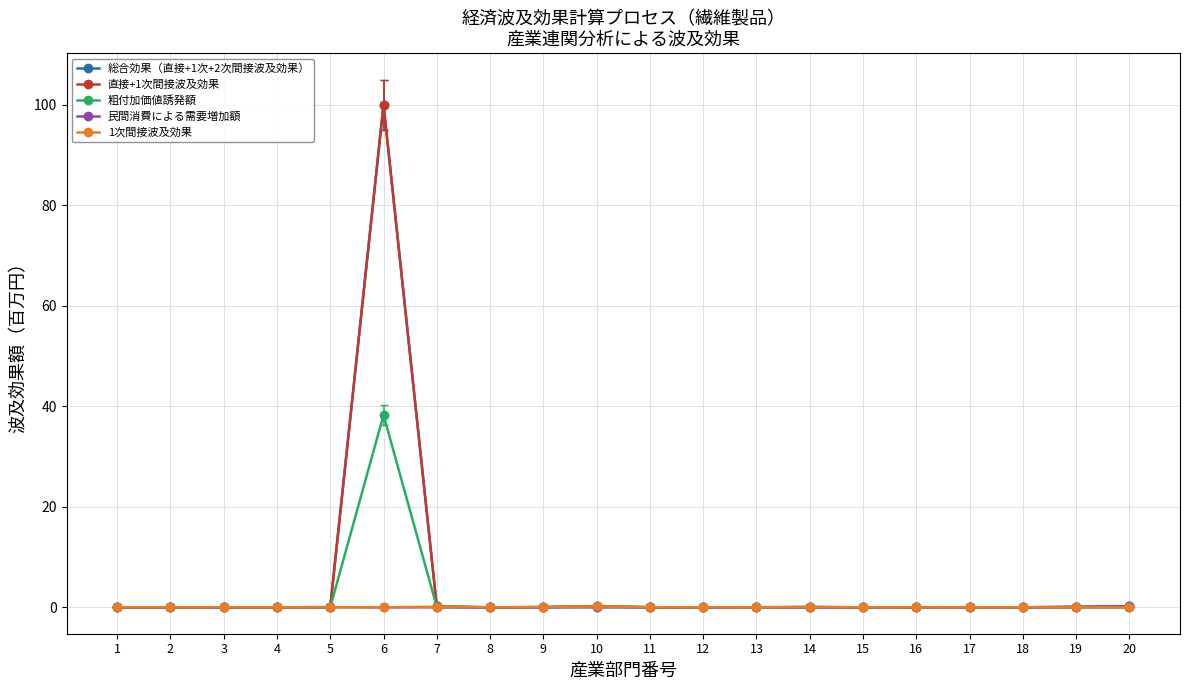

True or false: 1次間接波及効果 has more than 2 interior local peaks.

True